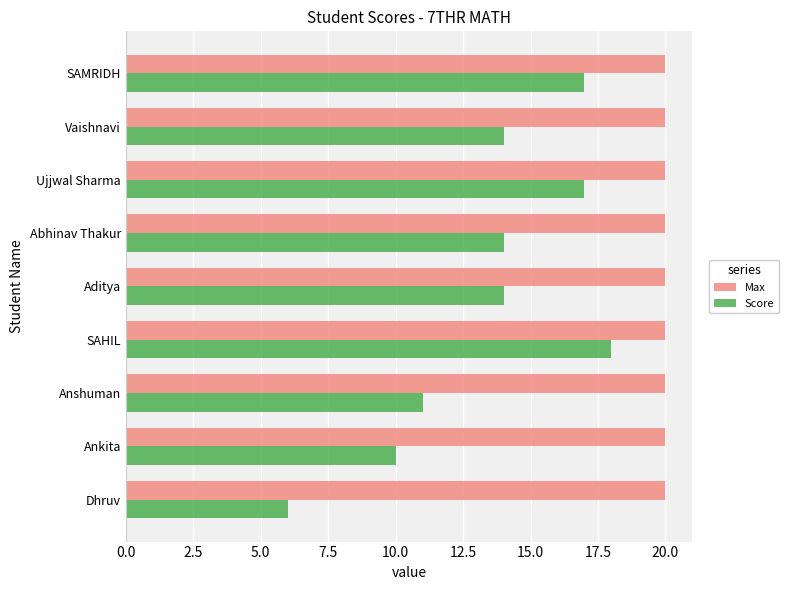

Between Dhruv and Vaishnavi, which series saw the biggest shift?

Score